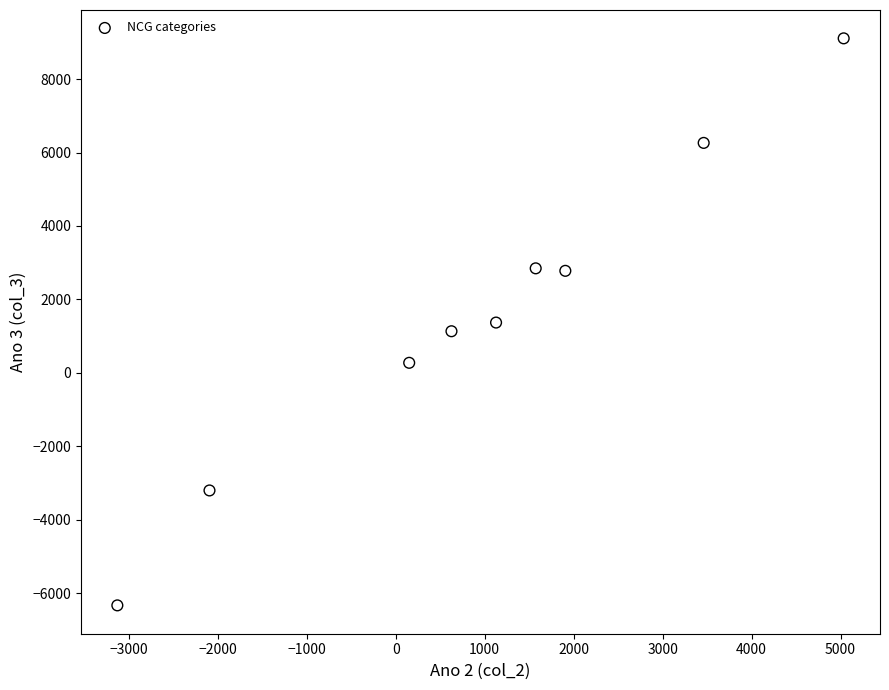

What is the range of X values (max minus min)?

8164.4